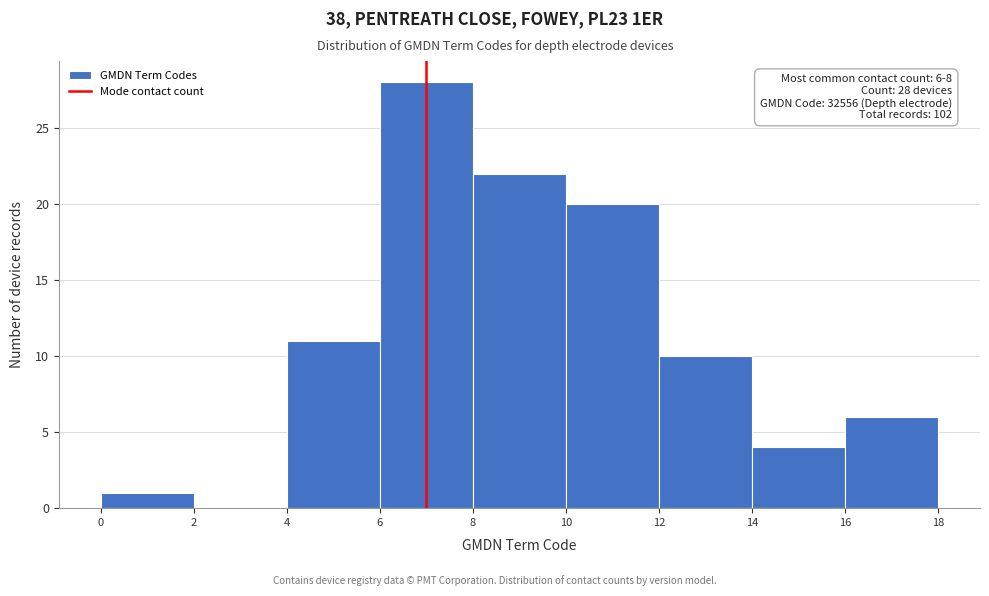

Which range on the x-axis has the tallest bar?

6 to 8